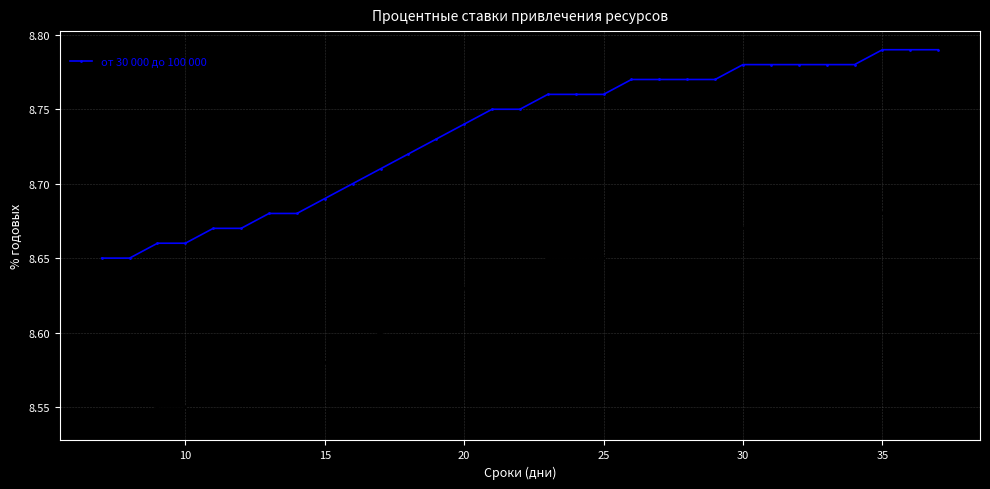

List the series in order of their overall mean, highest first.

от 30 000 до 100 000, от 10 000 до 30 000